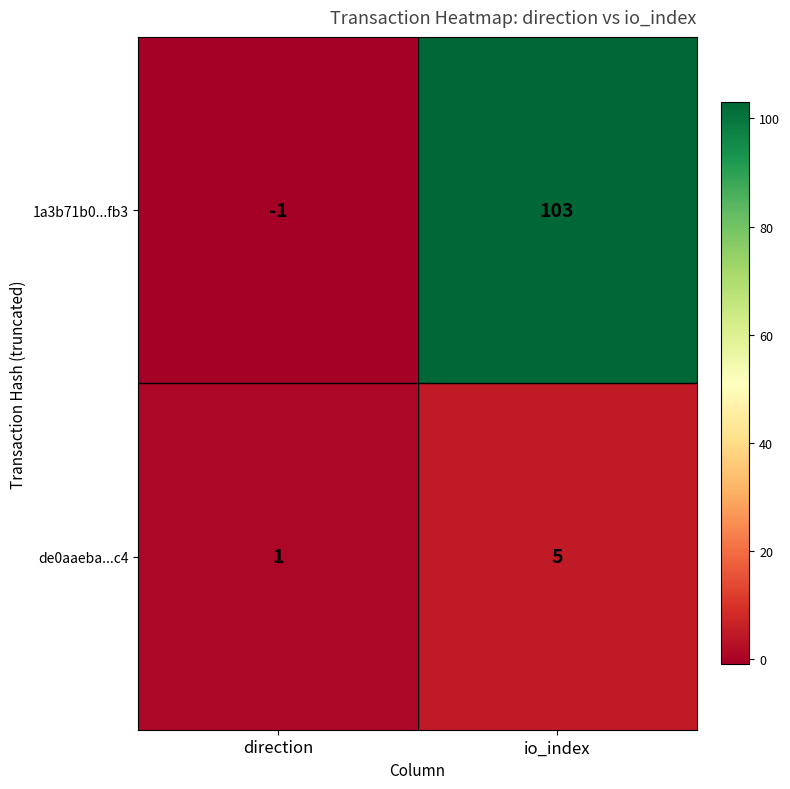

At how many categories does at least one series exceed 38?

1